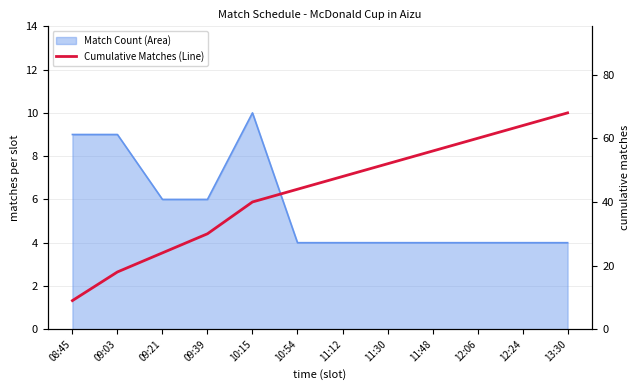

True or false: the data has more than 2 interior local peaks.

False